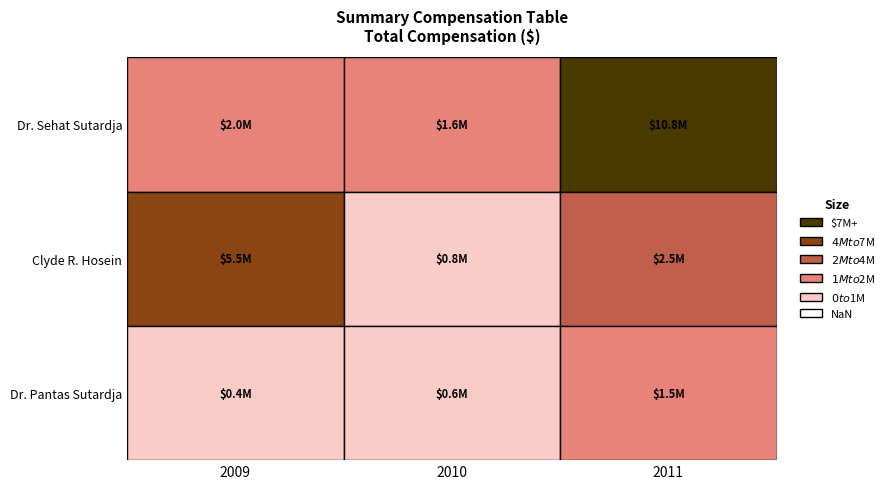

How many values in the Clyde R. Hosein series are below 2473750?

1